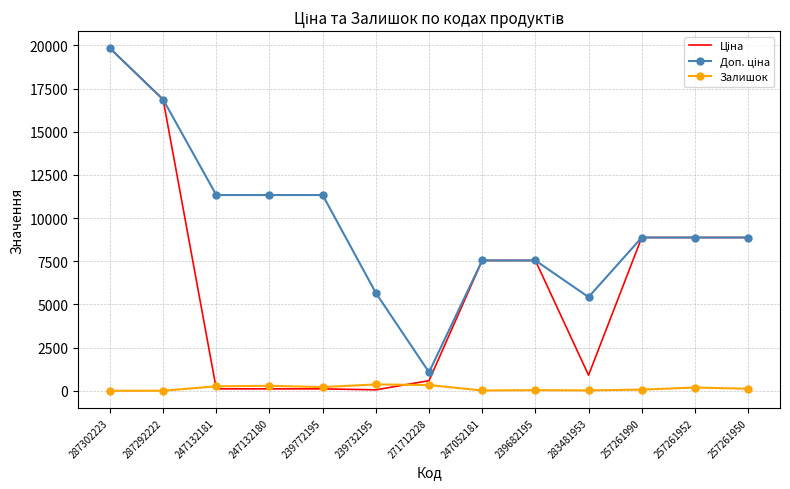

What is the maximum value shown in the chart?

19831.1